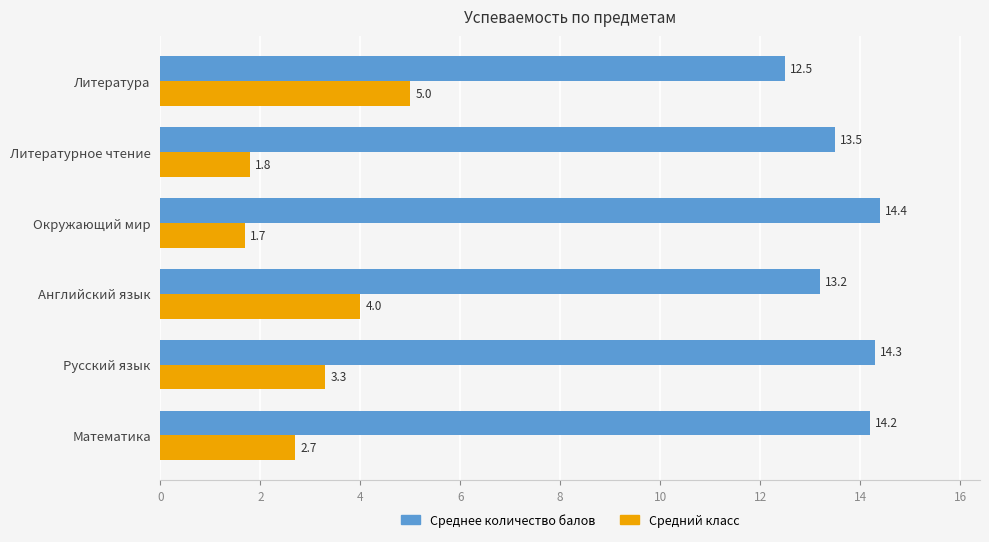

Which series has the largest range (max minus min)?

Средний класс